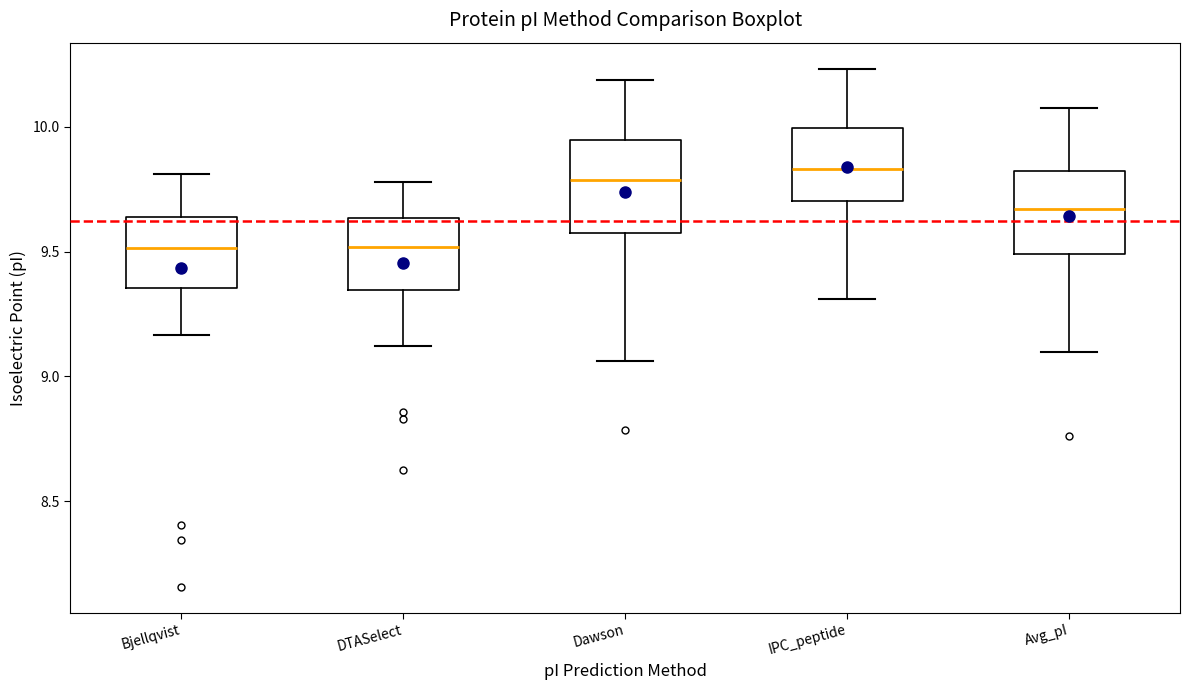

Where does the median line of the box for Avg_pI sit on the y-axis? The values are not printed on the chart, so give them approximately, as read against the axis.

9.65